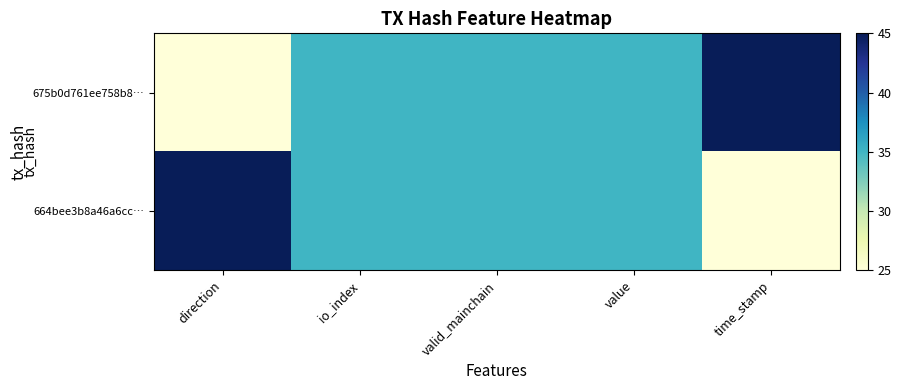

What is the greatest value displayed?

45